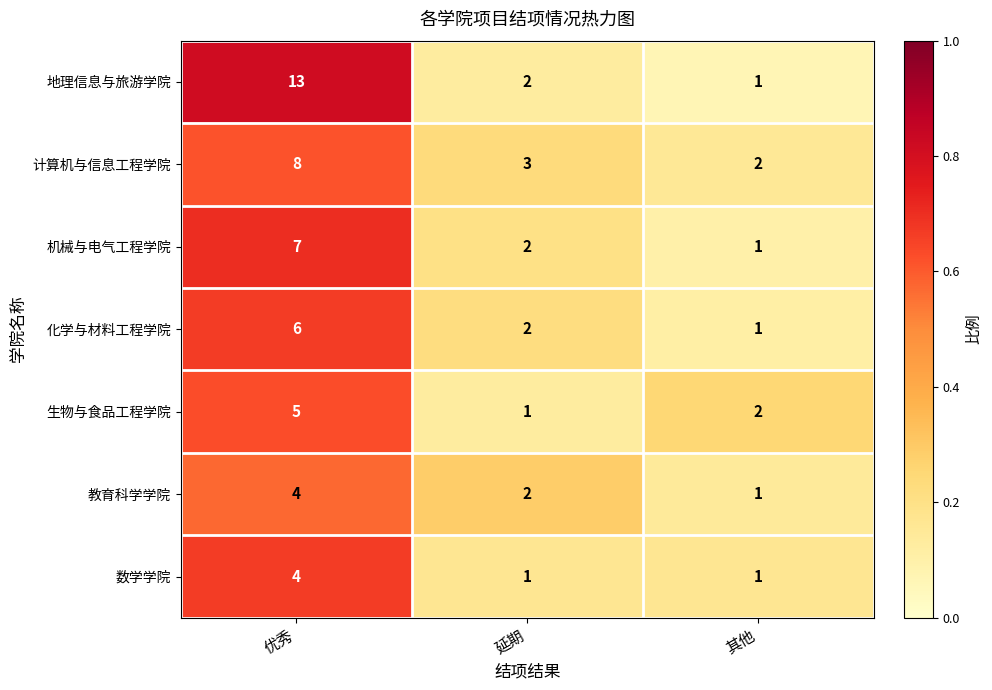

Which category has the highest value across all series?

优秀